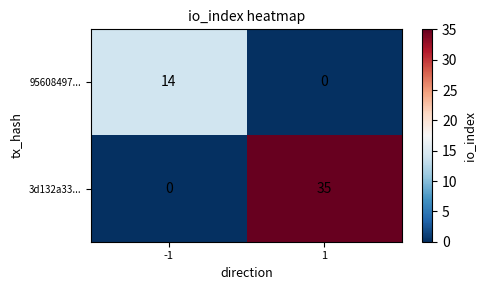

What is the total value across all series at -1?

14